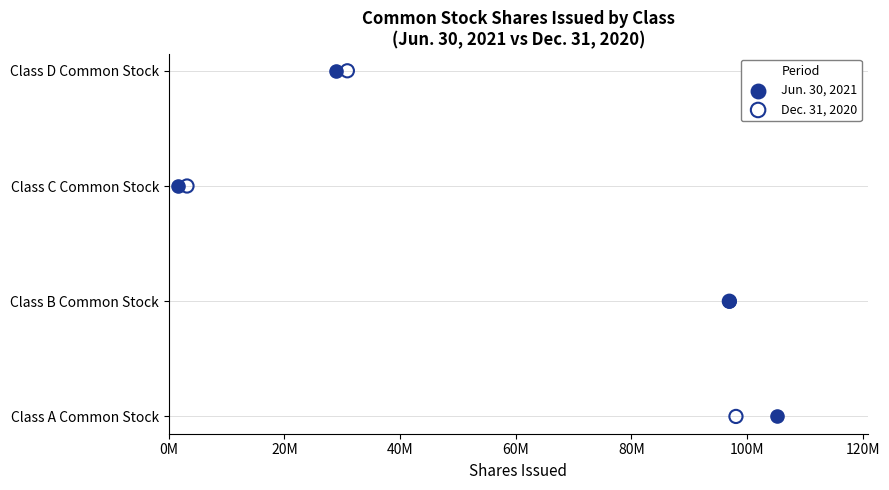

What are all the series names shown in the legend?

Jun. 30, 2021, Dec. 31, 2020